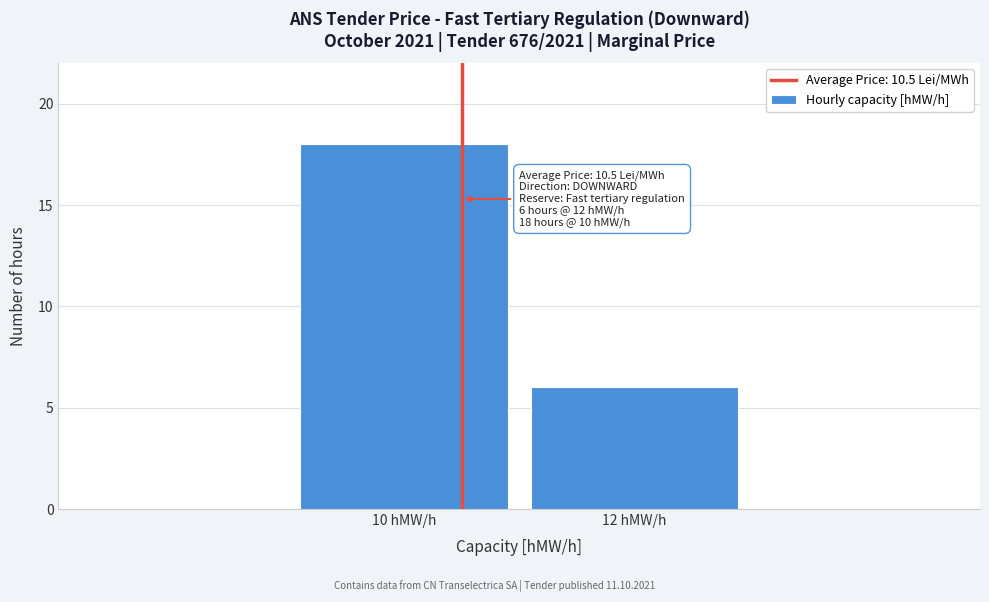

Reading left to right, transcribe all the data shown in this chart.

10 hMW/h=18	12 hMW/h=6